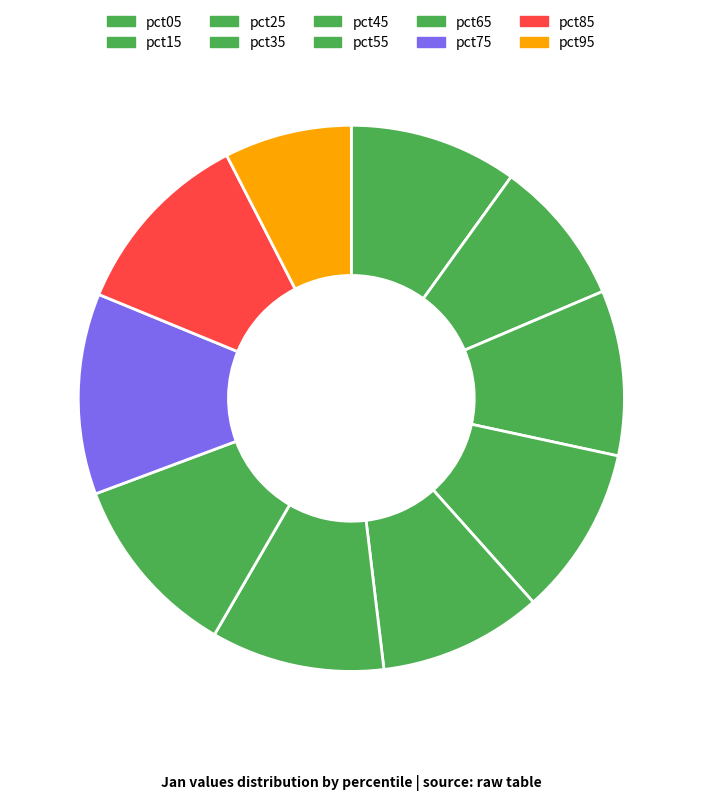

To the nearest percent, what is the average slice percentage?

10%